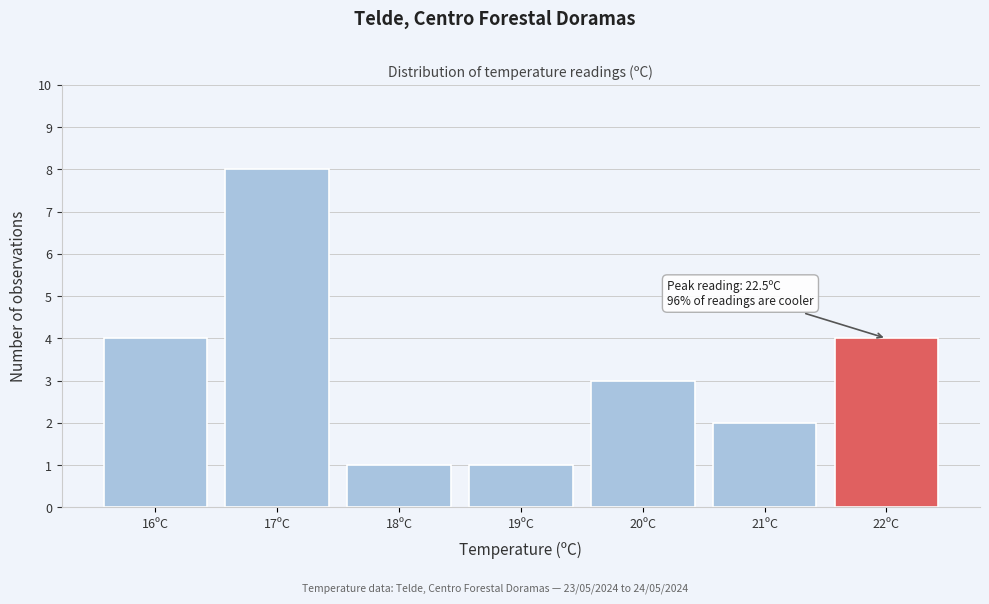

Reading left to right, extract all data points from this chart.

16ºC=4	17ºC=8	18ºC=1	19ºC=1	20ºC=3	21ºC=2	22ºC=4